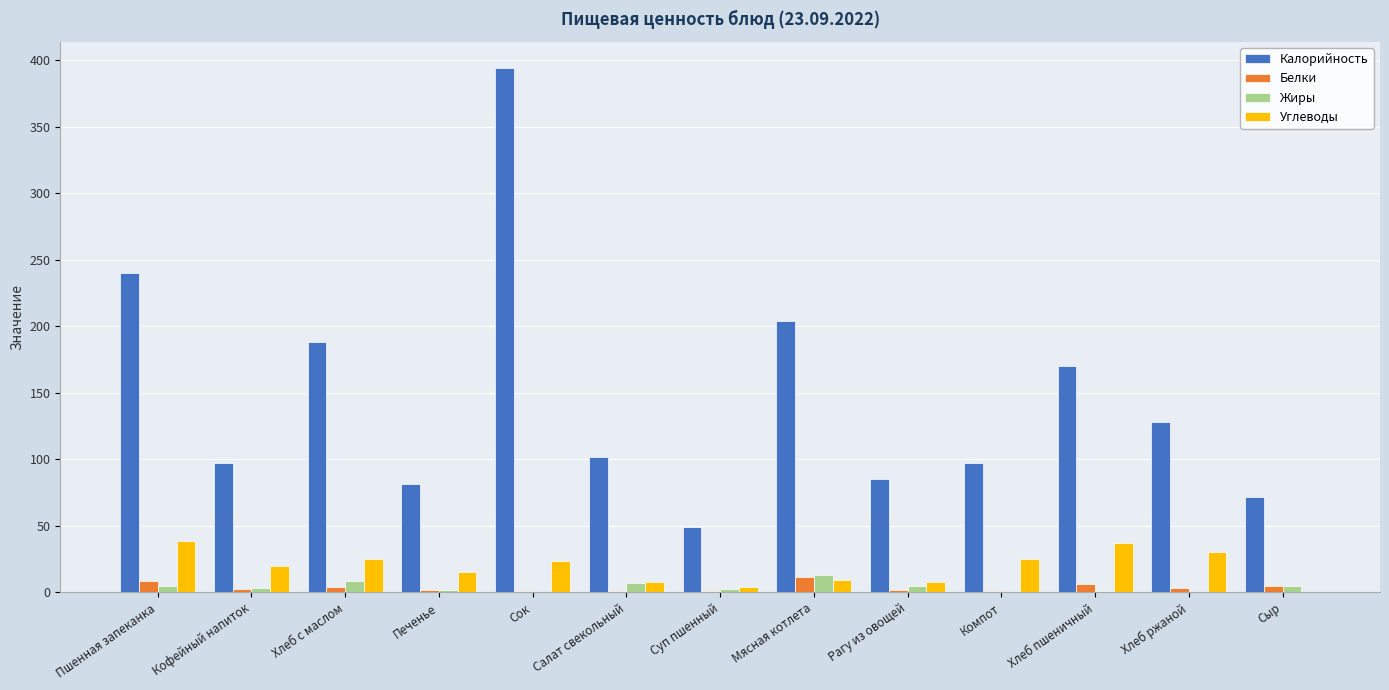

What is the average value of the Калорийность series?

146.7